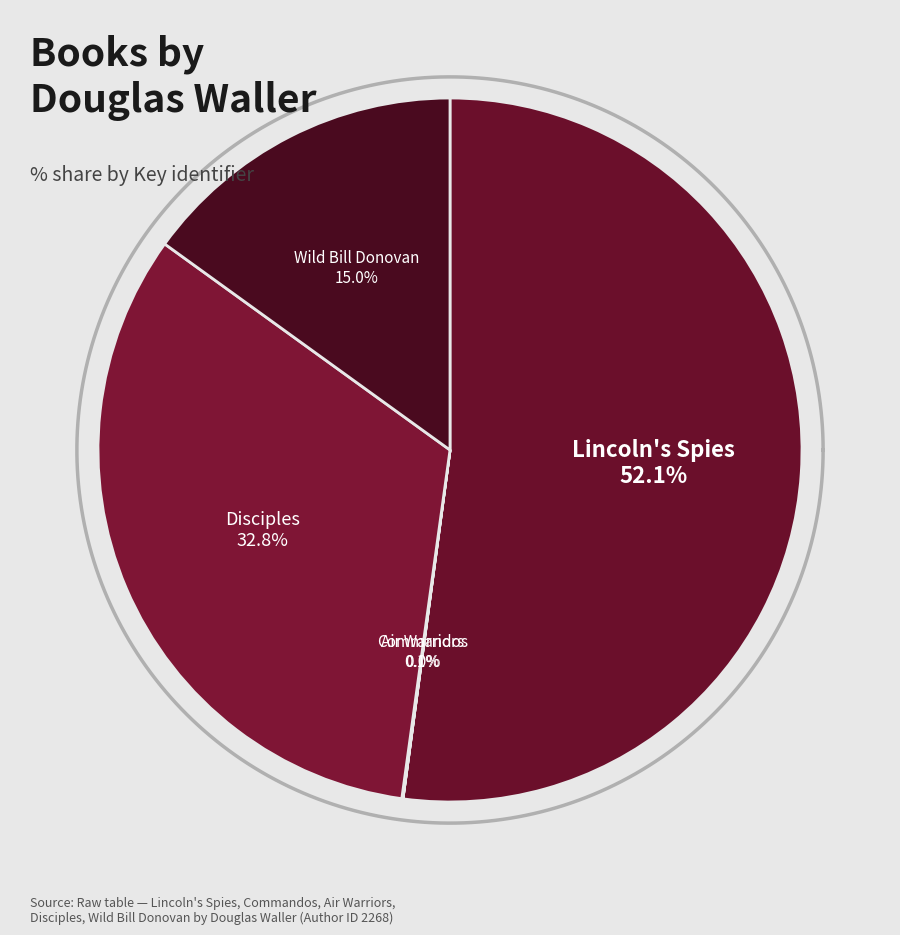

To the nearest percent, what portion does Lincoln's Spies represent?

52%